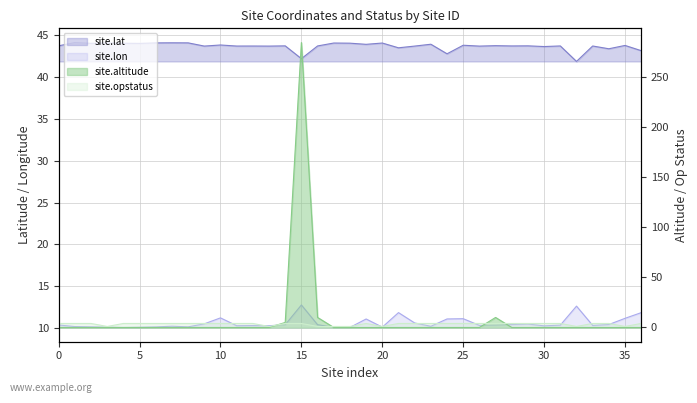

How many times do site.altitude and site.opstatus cross each other?

4